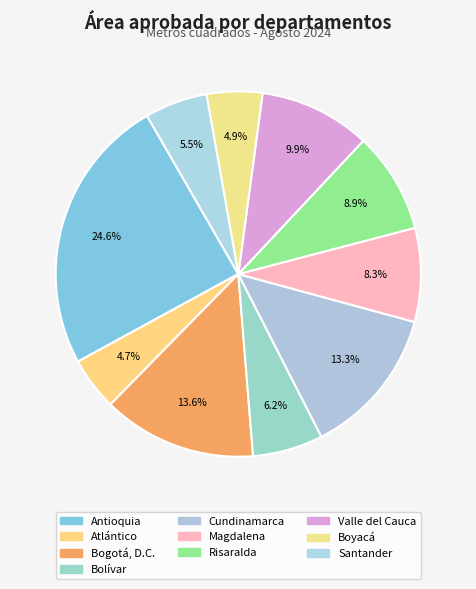

Count the number of slices in the pie.

10